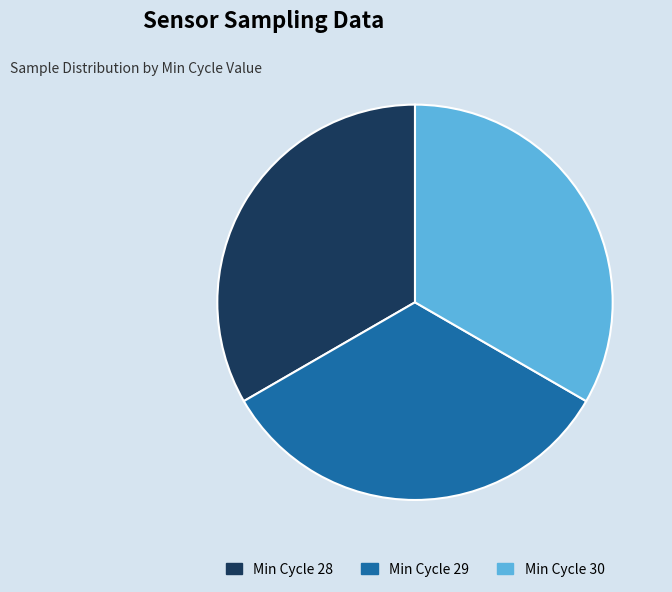

Combined, do Min Cycle 29 and Min Cycle 30 account for over 50%?

Yes